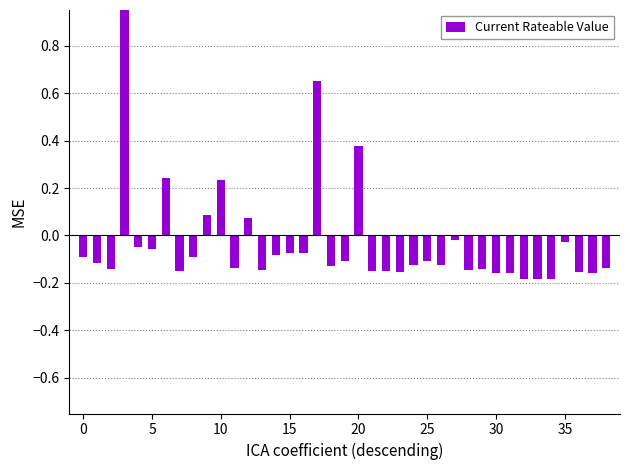

Which category has the lowest value across all series?

32